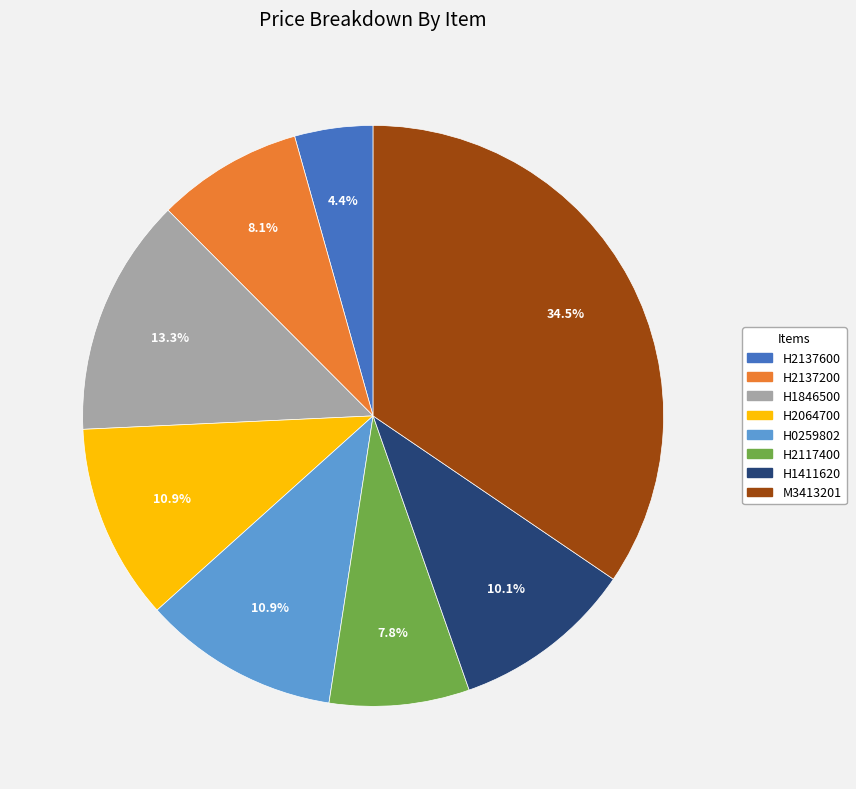

Is there any slice that represents more than half of the pie?

No